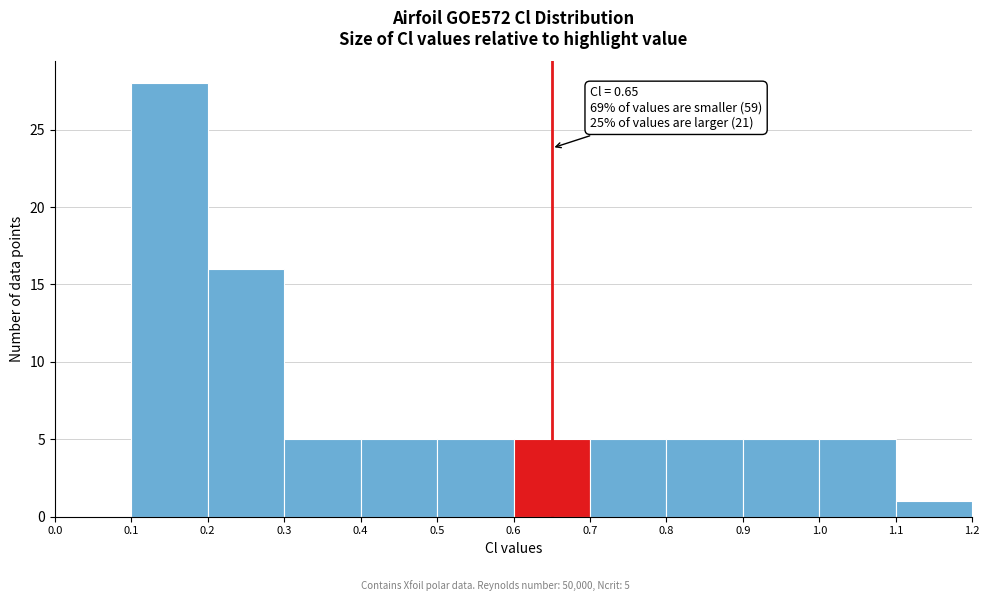

Over which range of the x-axis is the bar tallest?

0.1 to 0.2